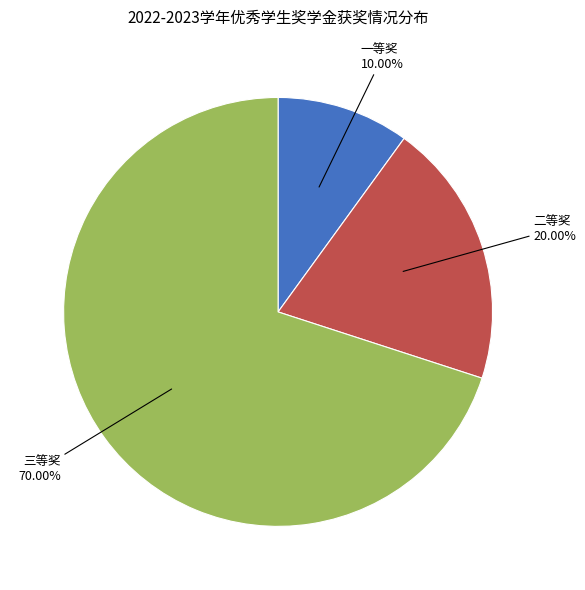

Is there any slice that represents more than half of the pie?

Yes